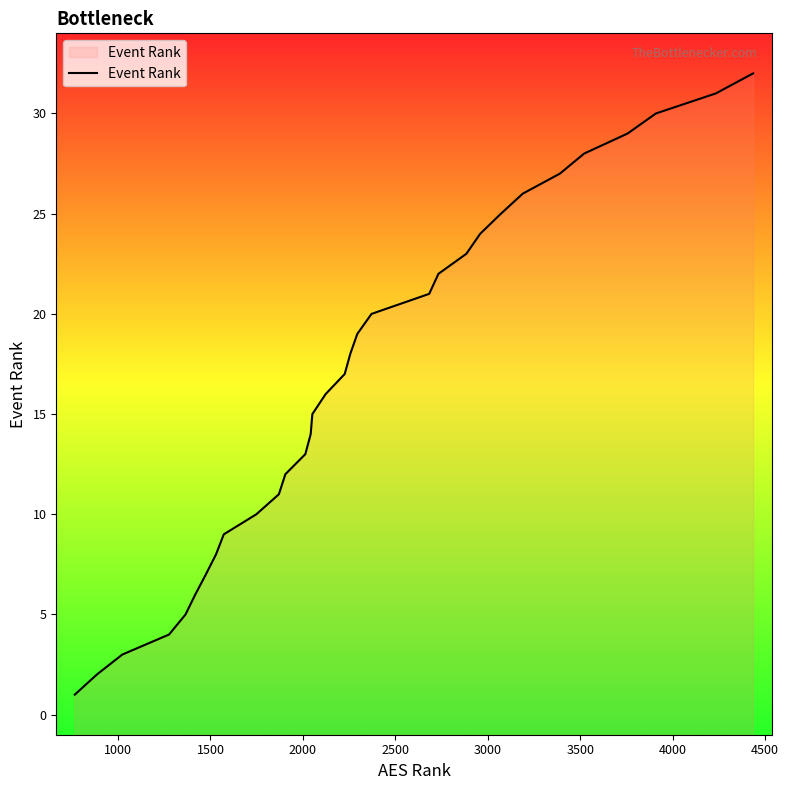

What is the maximum value shown in the chart?

32